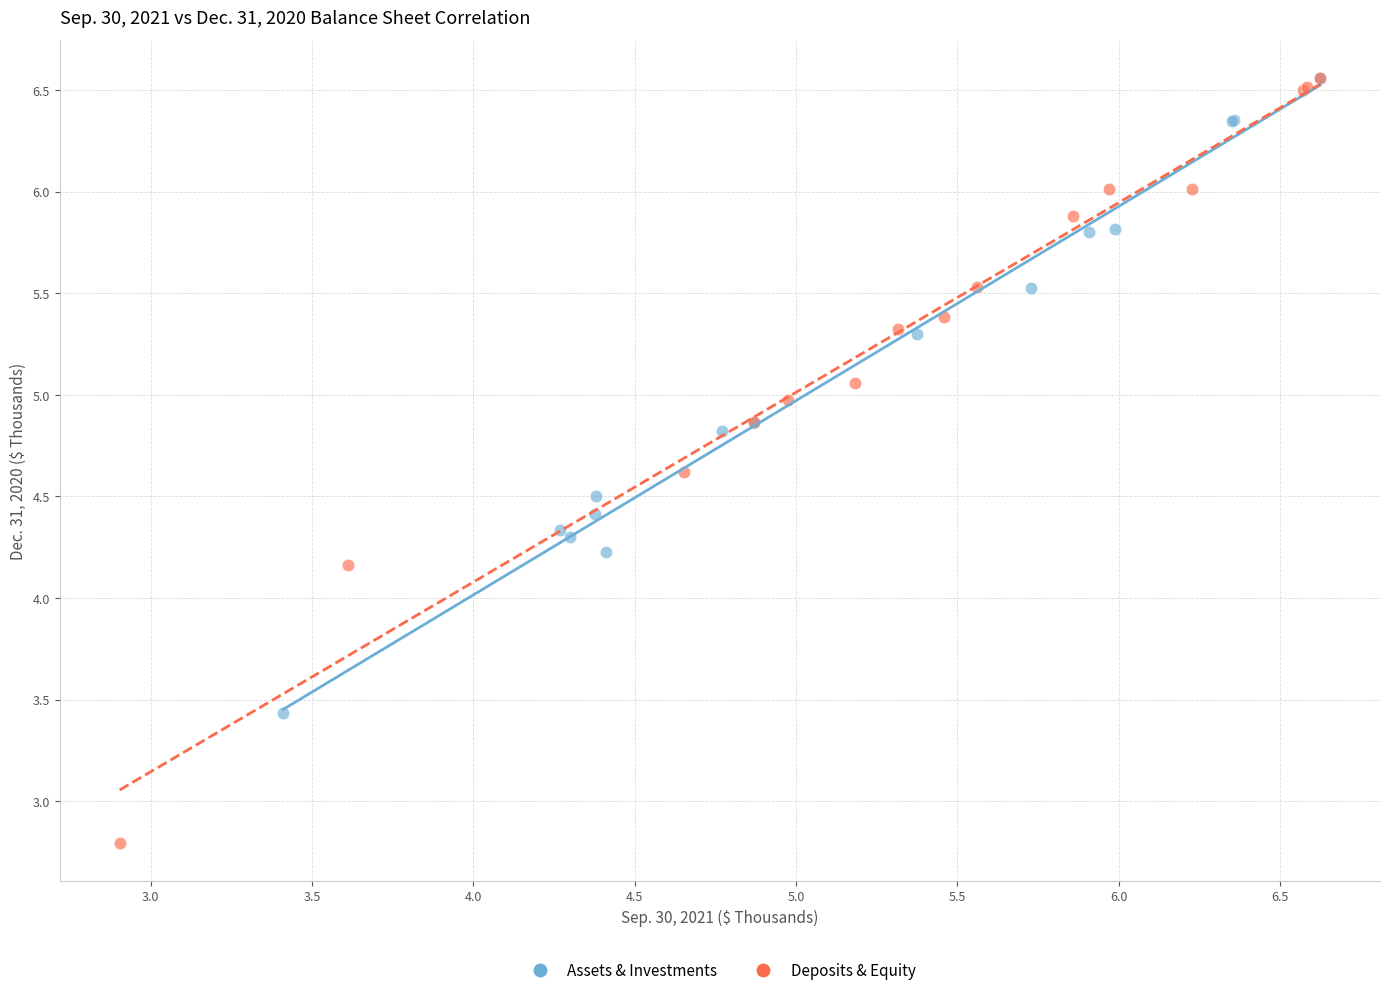

Which series has the widest spread of Y values?

Deposits & Equity